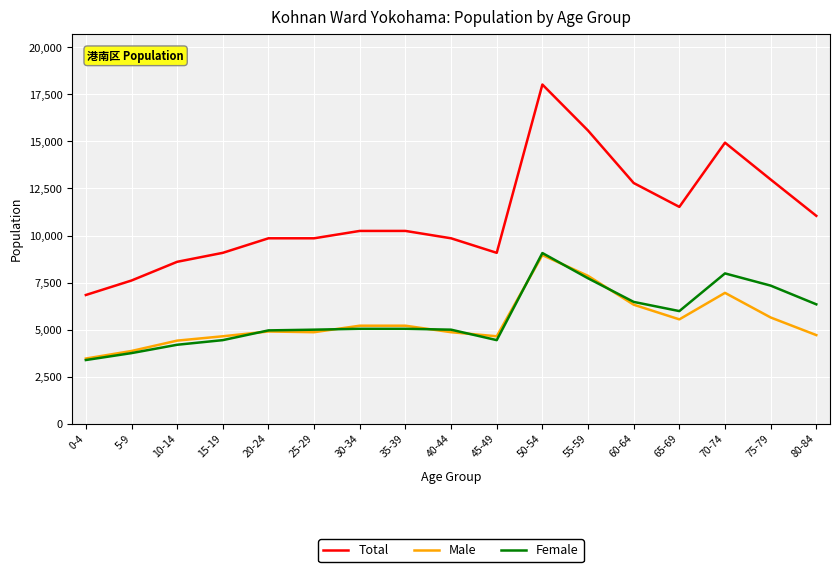

Is the value of Female at 65-69 greater than the value of Male at 10-14?

Yes